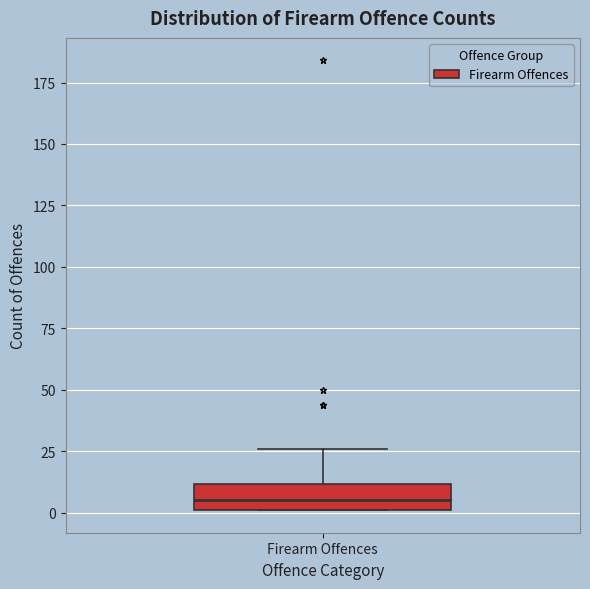

Where is the upper edge of the box for Firearm Offences on the y-axis? The values are not printed on the chart, so give them approximately, as read against the axis.

10